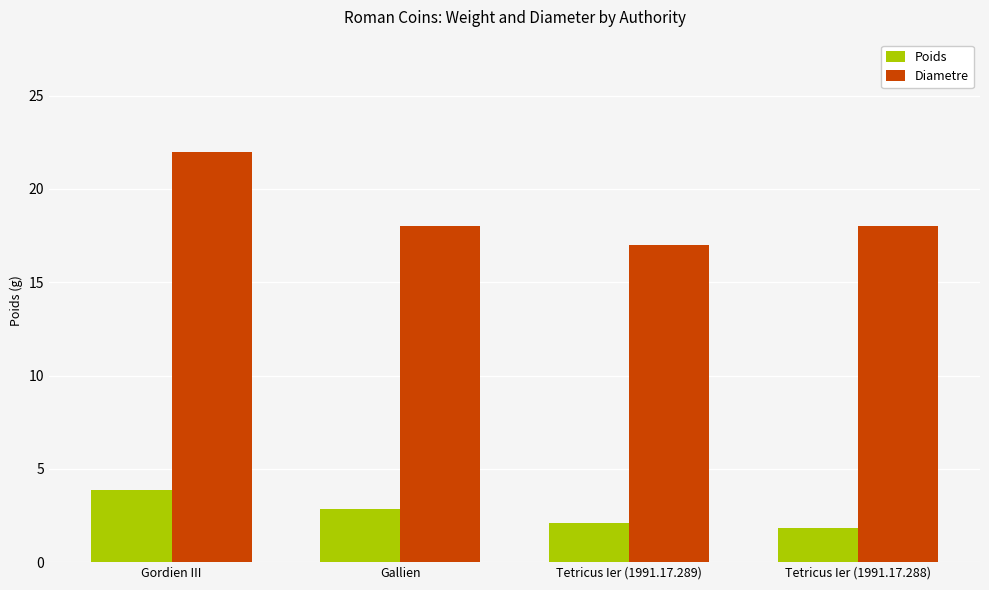

What are all the series names shown in the legend?

Poids, Diametre